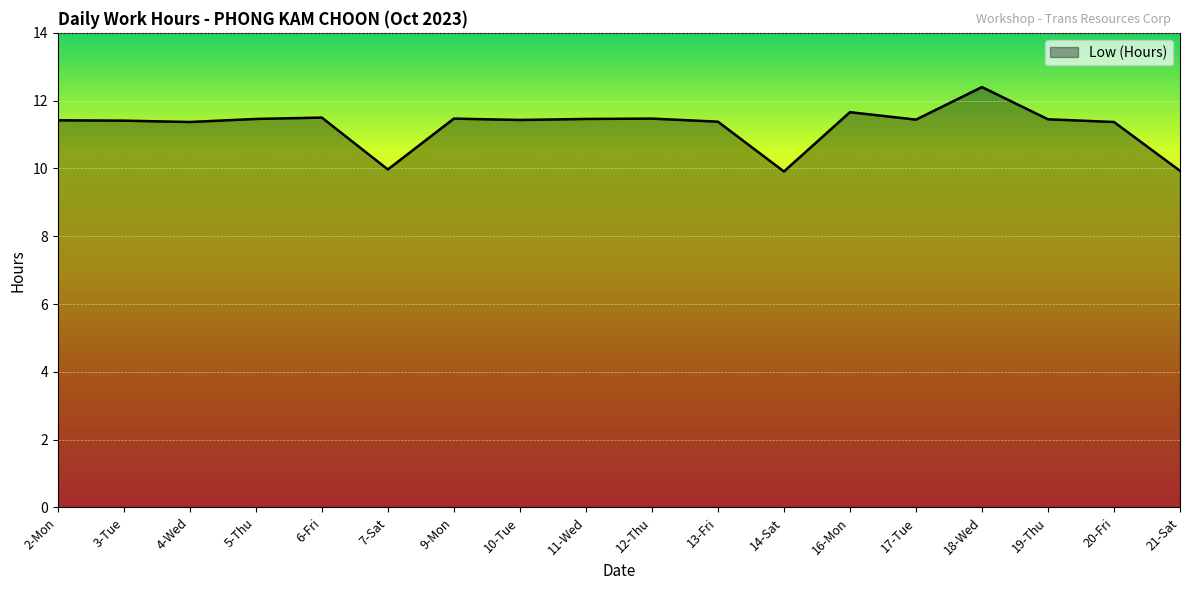

What is the ratio of the value at 19-Thu to the value at 20-Fri?

1.0